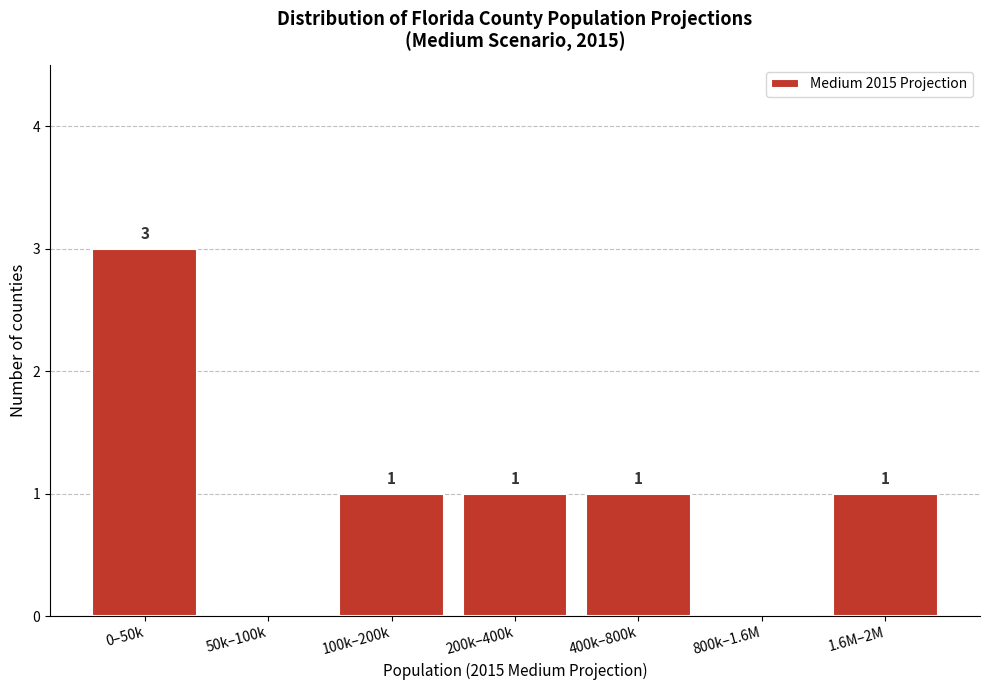

Reading left to right, extract all data points from this chart.

0–50k=3	50k–100k=0	100k–200k=1	200k–400k=1	400k–800k=1	800k–1.6M=0	1.6M–2M=1